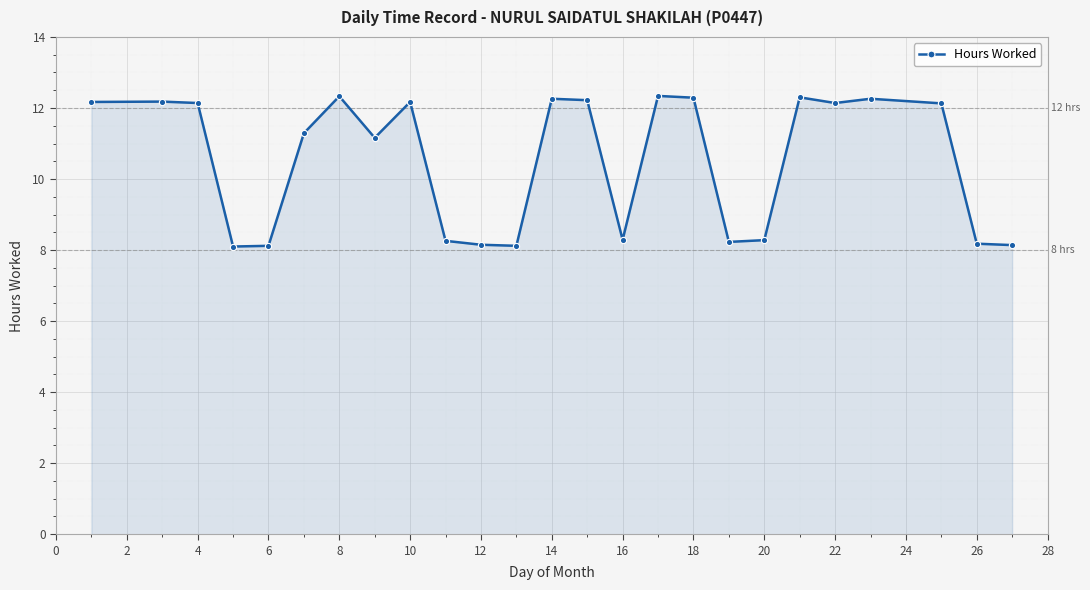

True or false: there are more than 1 points higher than both neighbors.

True